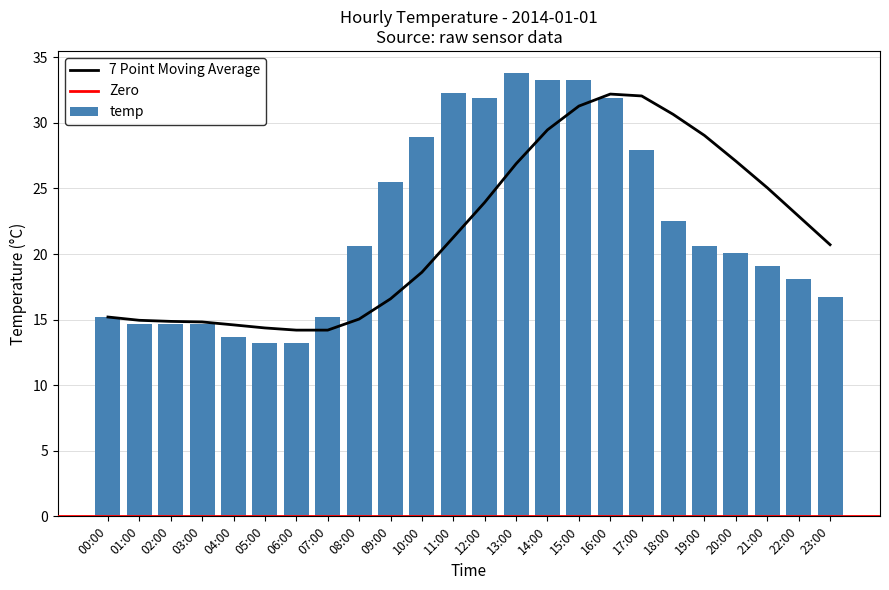

List the labels in order of value, largest first.

13:00, 14:00, 15:00, 11:00, 12:00, 16:00, 10:00, 17:00, 09:00, 18:00, 08:00, 19:00, 20:00, 21:00, 22:00, 23:00, 00:00, 07:00, 01:00, 02:00, 03:00, 04:00, 05:00, 06:00